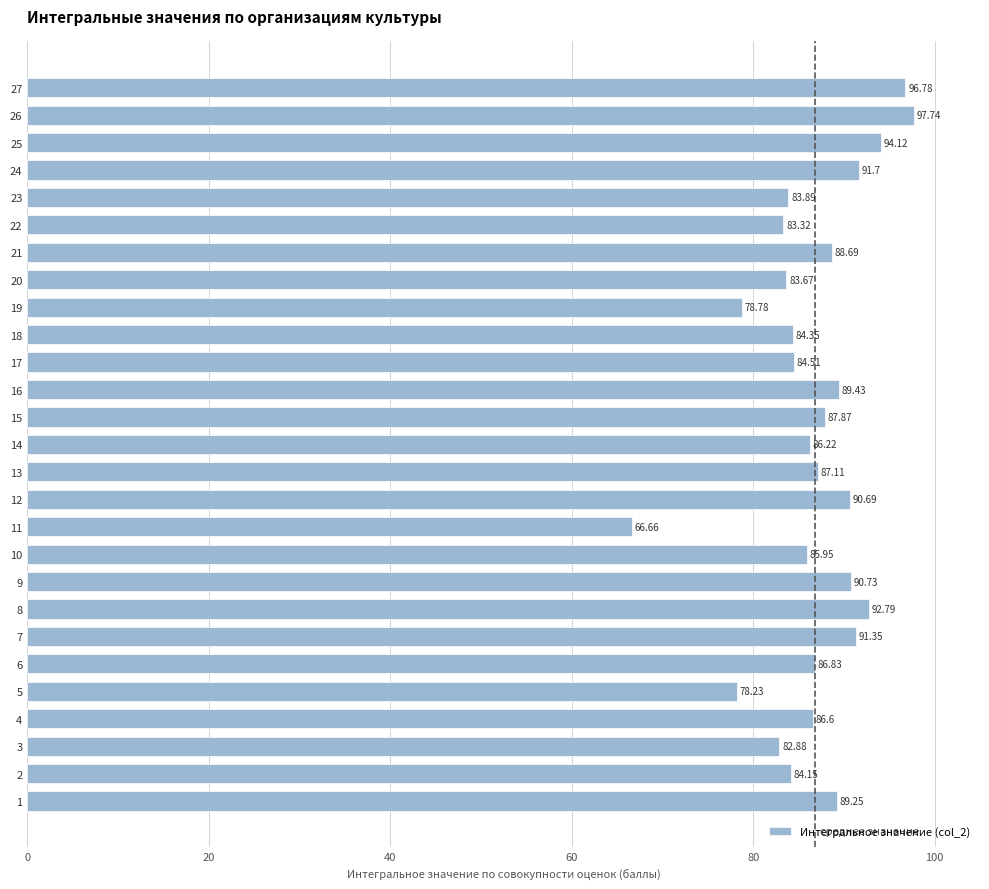

Rank the categories by value from highest to lowest.

26, 27, 25, 8, 24, 7, 9, 12, 16, 1, 21, 15, 13, 6, 4, 14, 10, 17, 18, 2, 23, 20, 22, 3, 19, 5, 11